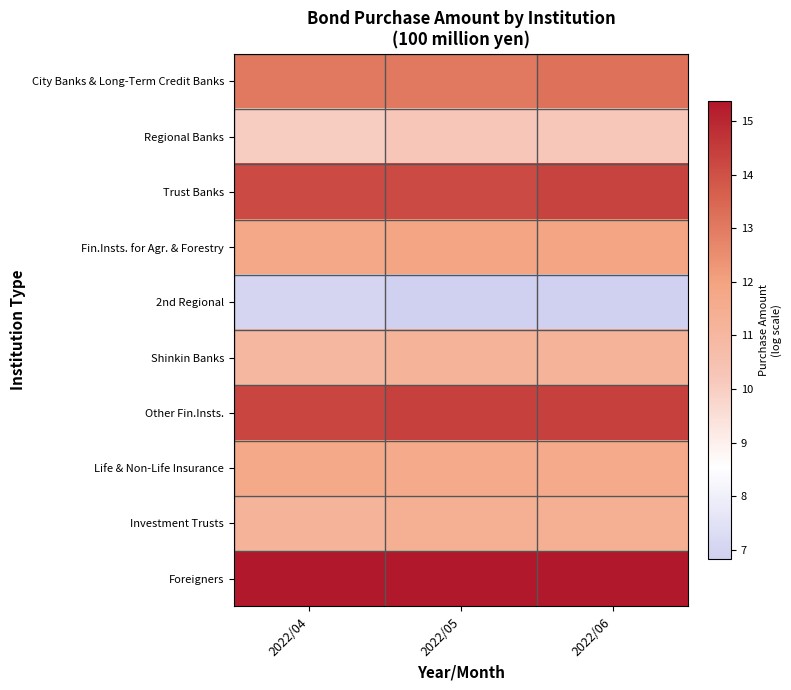

Reading left to right, extract all data points from this chart.

City Banks & Long-Term Credit Banks: 2022/04=13.0	2022/05=13.0	2022/06=13.2
Regional Banks: 2022/04=10.0	2022/05=10.2	2022/06=10.2
Trust Banks: 2022/04=14.2	2022/05=14.1	2022/06=14.3
Fin.Insts. for Agr. & Forestry: 2022/04=11.7	2022/05=11.9	2022/06=11.9
2nd Regional: 2022/04=7.0	2022/05=6.8	2022/06=6.8
Shinkin Banks: 2022/04=11.0	2022/05=11.2	2022/06=11.2
Other Fin.Insts.: 2022/04=14.3	2022/05=14.4	2022/06=14.4
Life & Non-Life Insurance: 2022/04=11.7	2022/05=11.7	2022/06=11.7
Investment Trusts: 2022/04=11.2	2022/05=11.4	2022/06=11.4
Foreigners: 2022/04=15.4	2022/05=15.4	2022/06=15.4